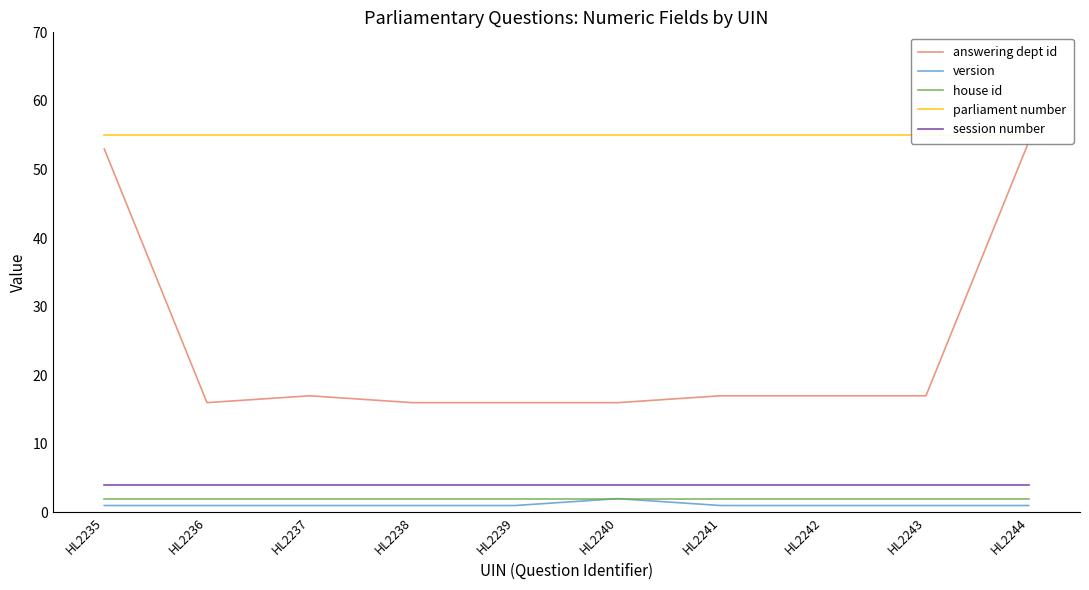

Does the chart display data point markers on the line(s)?

No